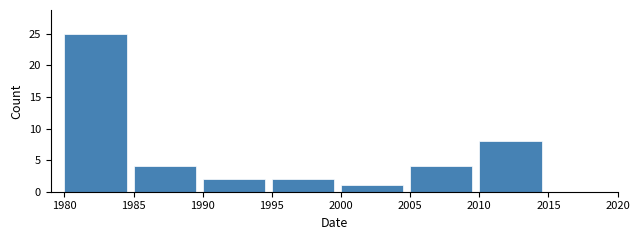

Reading left to right, what are all the values shown in this chart?

1980=25	1985=4	1990=2	1995=2	2000=1	2005=4	2010=8	2015=0